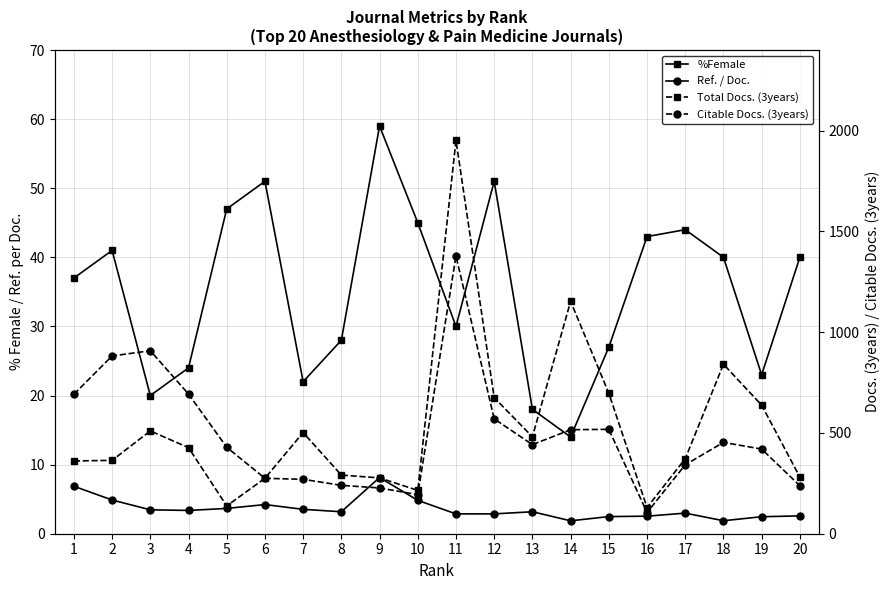

True or false: Total Docs. (3years) and Ref. / Doc. cross at least once.

False